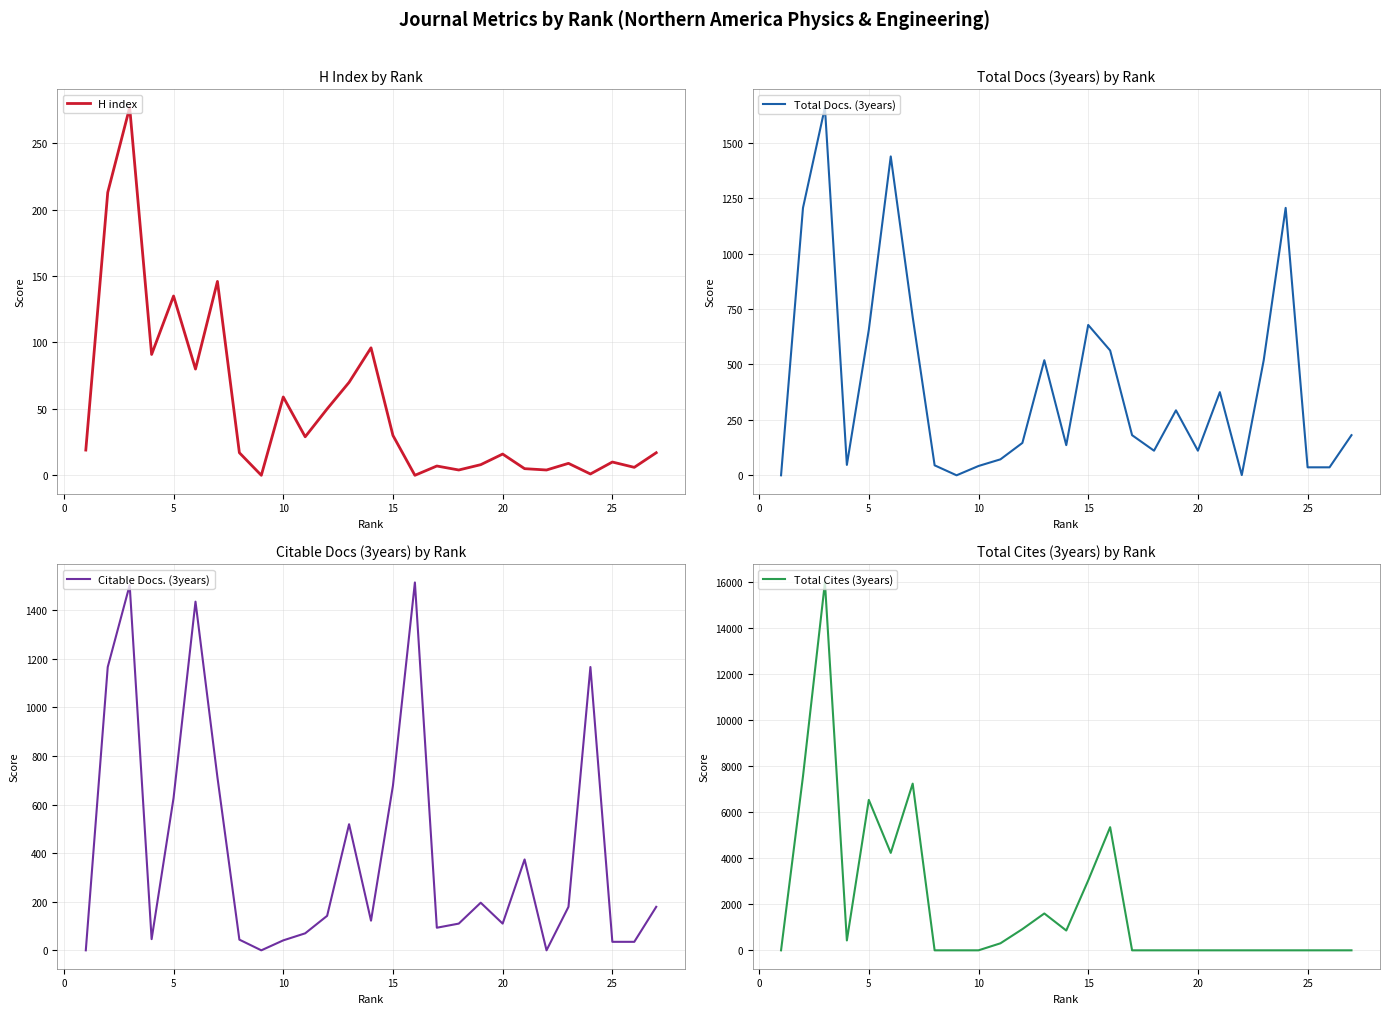

What is the average value of the Citable Docs. (3years) series?

411